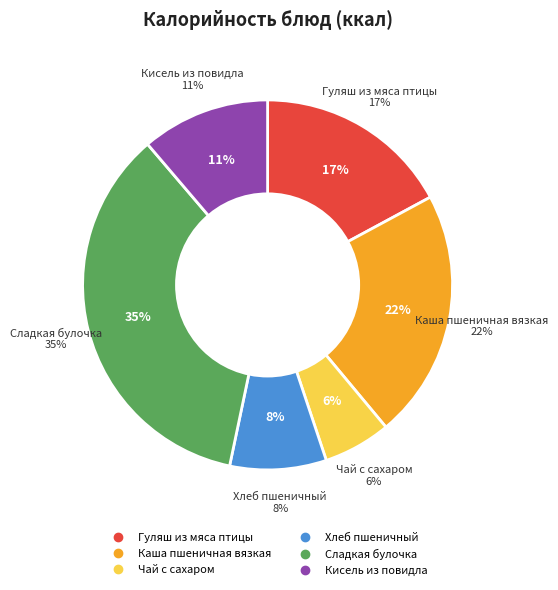

Which has a higher value, Каша пшеничная вязкая or Гуляш из мяса птицы?

Каша пшеничная вязкая